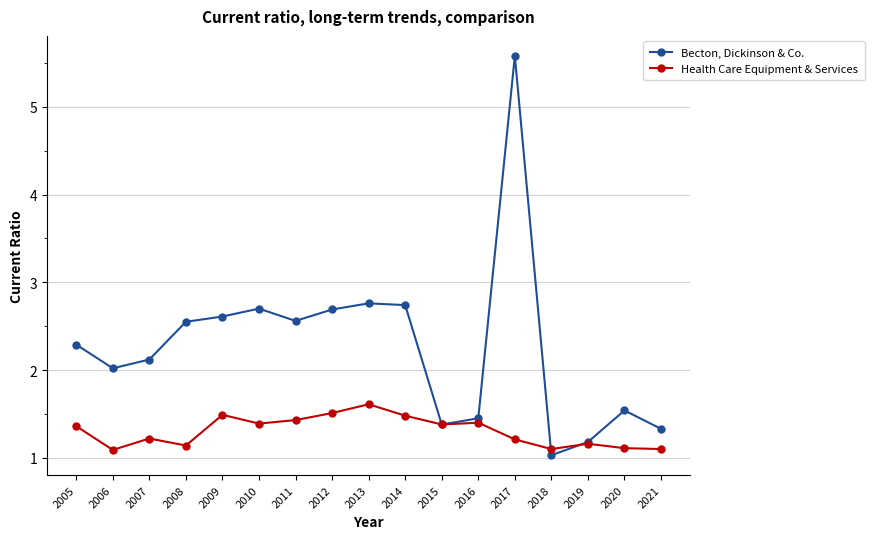

Which series changed the most between 2016 and 2017?

Becton, Dickinson & Co.